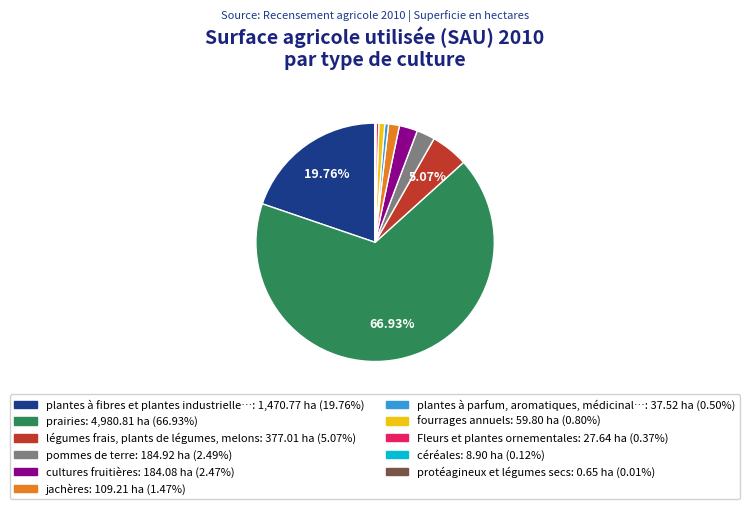

Is there a majority slice in this chart?

Yes